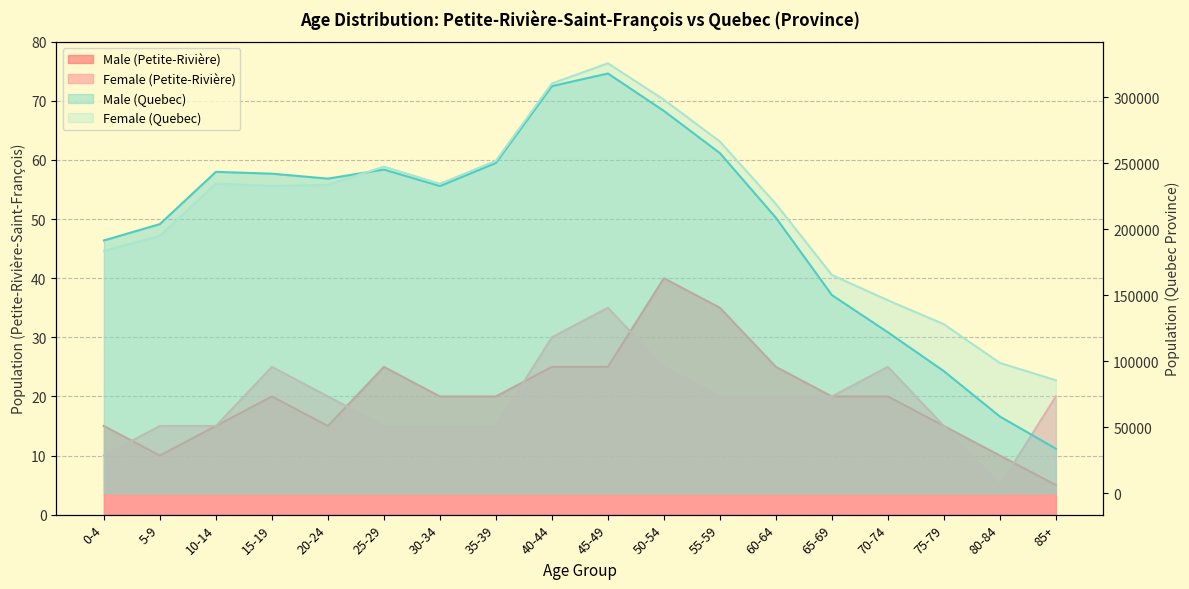

How many values in the Male (Petite-Riviere) series exceed 20?

6